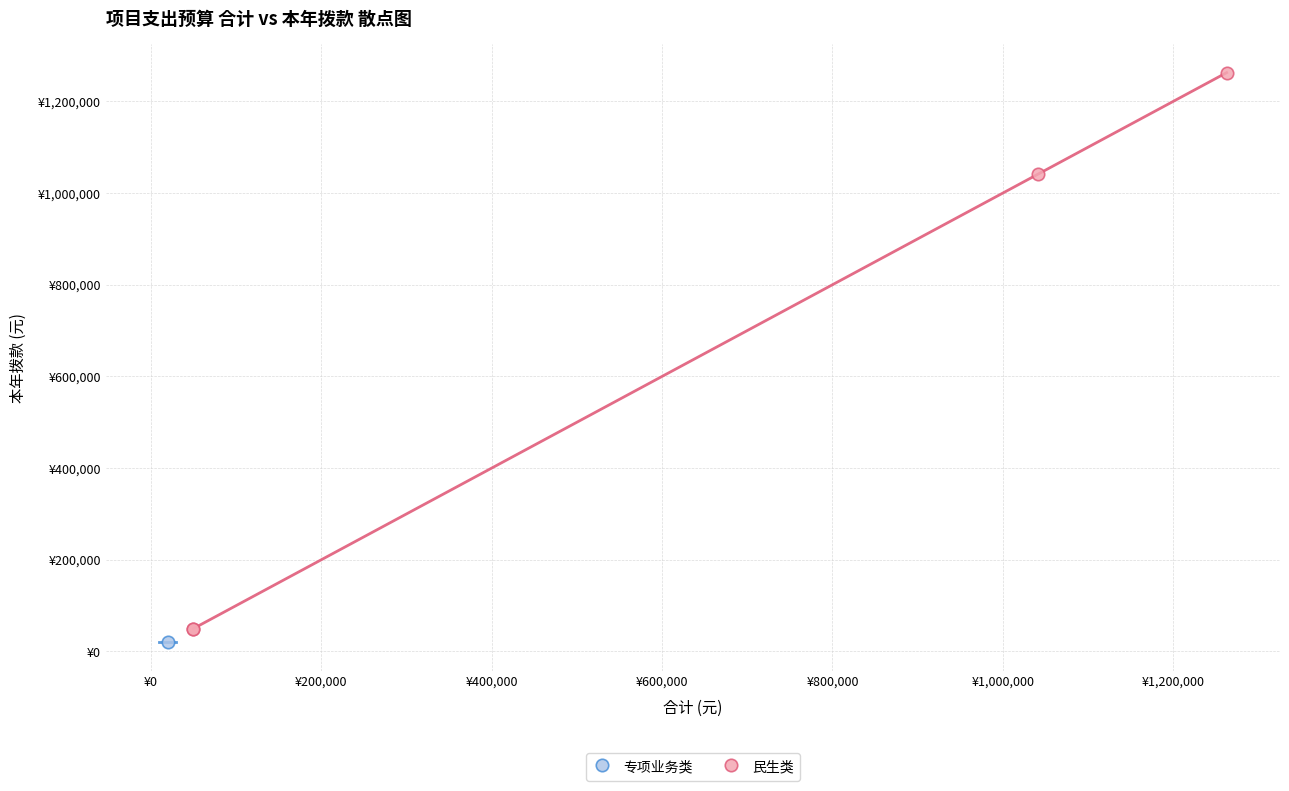

What are all the series names shown in the legend?

专项业务类, 民生类